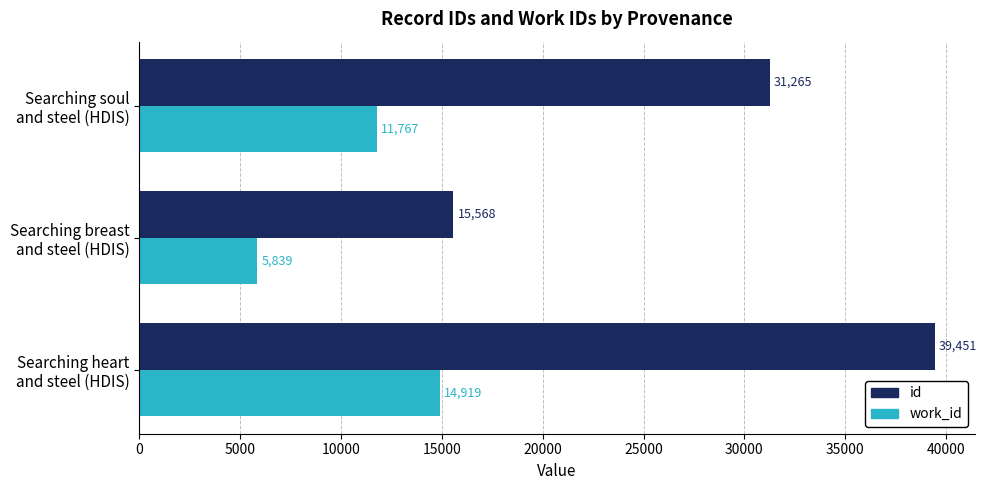

What is the sum of all id values?

86284